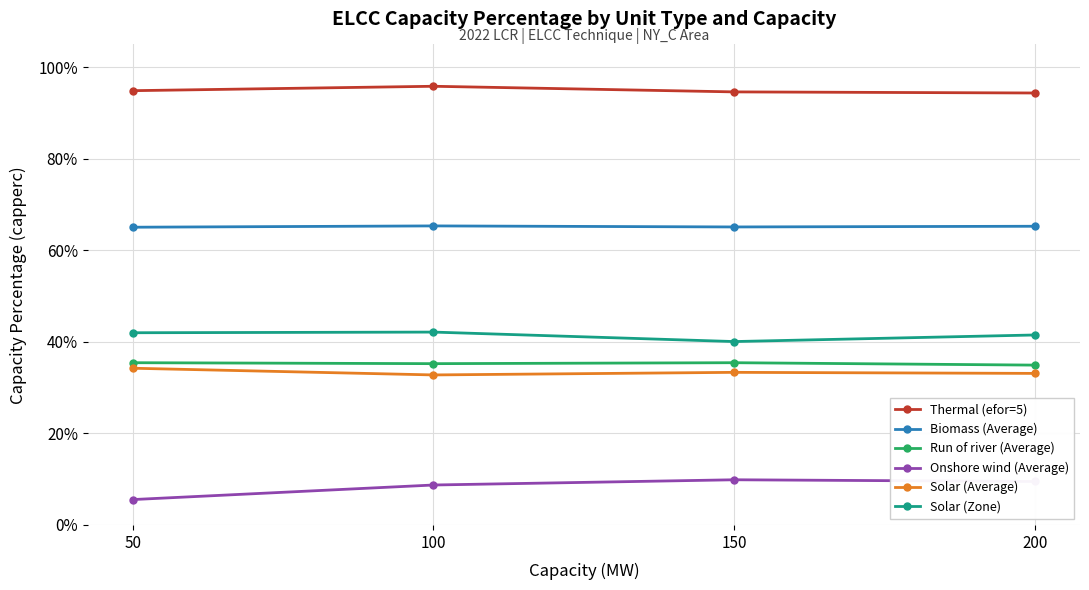

Where is Onshore wind (Average) nearest to the value 0?

50